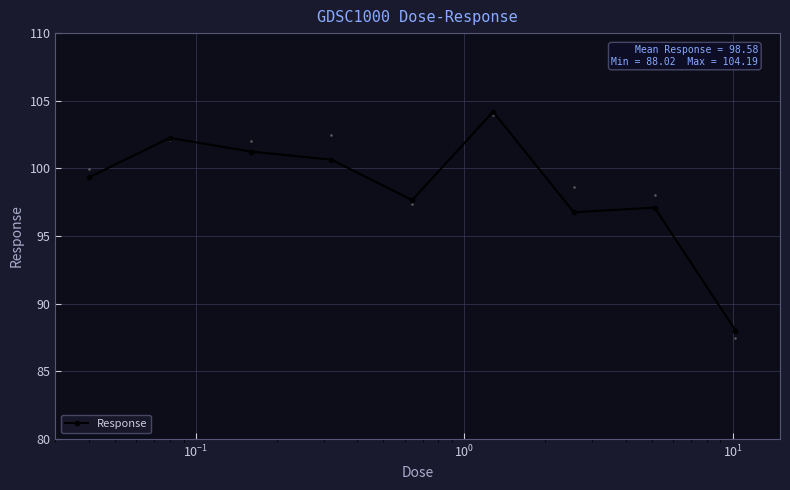

True or false: there are more than 0 points higher than both neighbors.

True